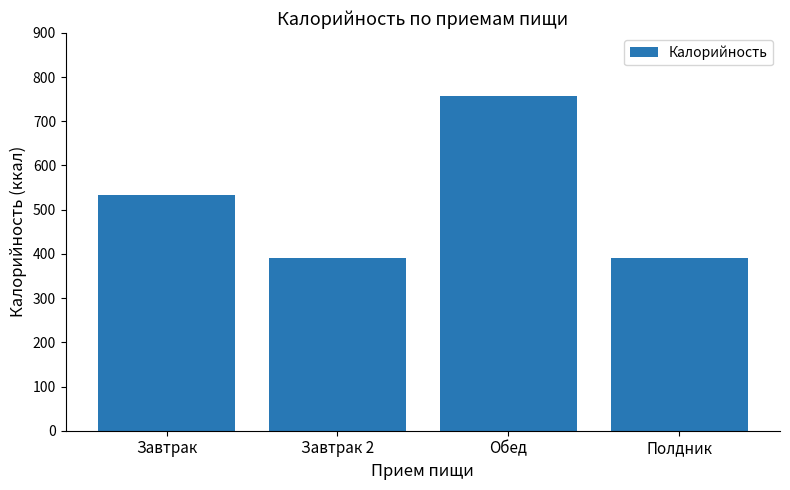

Which has a higher value, Полдник or Обед?

Обед